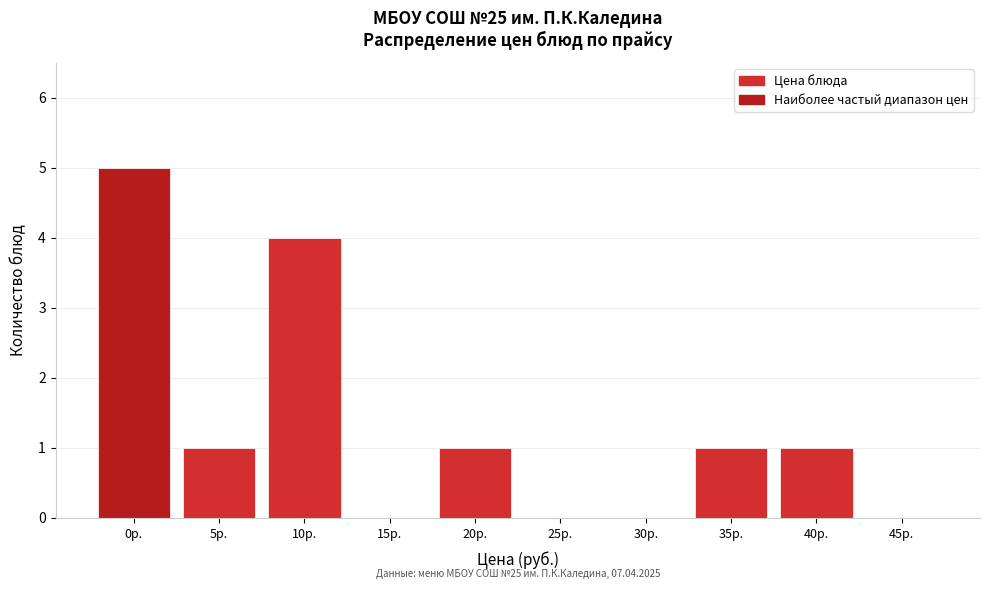

Reading left to right, extract all data points from this chart.

0р.=5	5р.=1	10р.=4	15р.=0	20р.=1	25р.=0	30р.=0	35р.=1	40р.=1	45р.=0